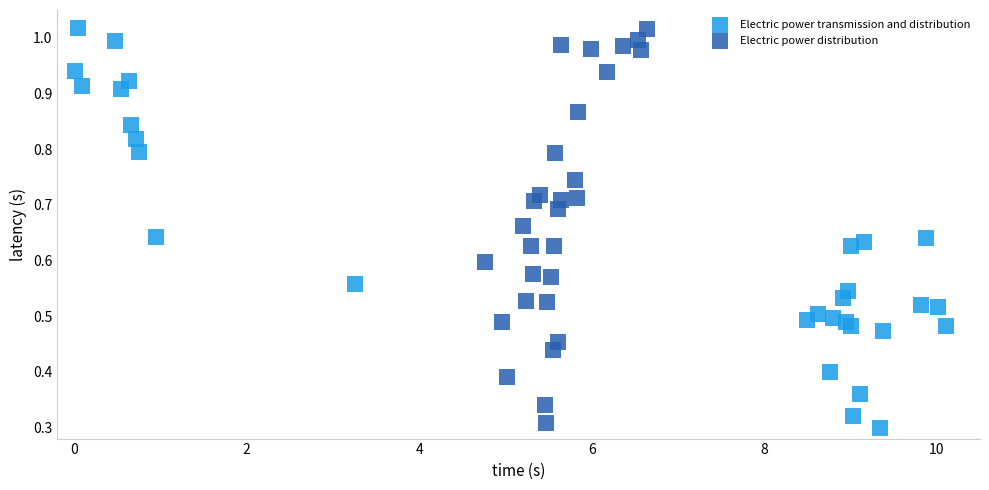

What are all the series names shown in the legend?

Electric power transmission and distribution, Electric power distribution